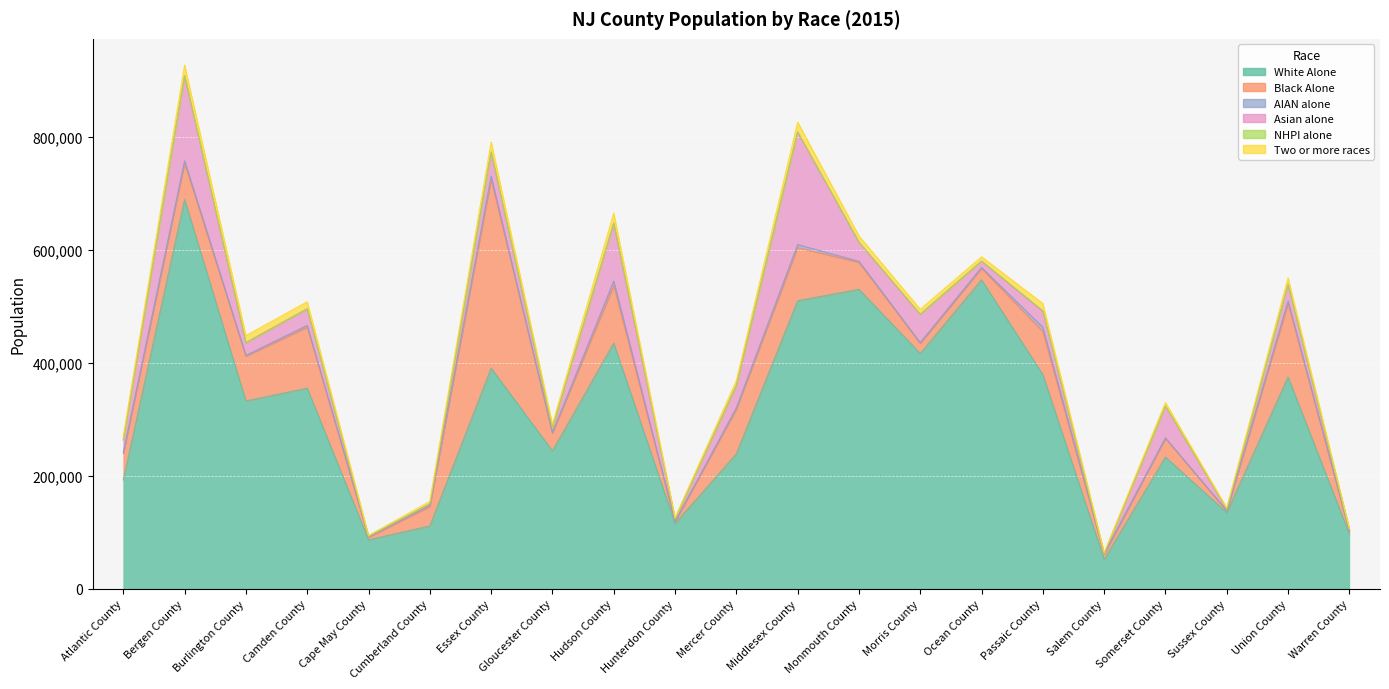

What is the value of the AIAN alone point at the 8th from the left?

729